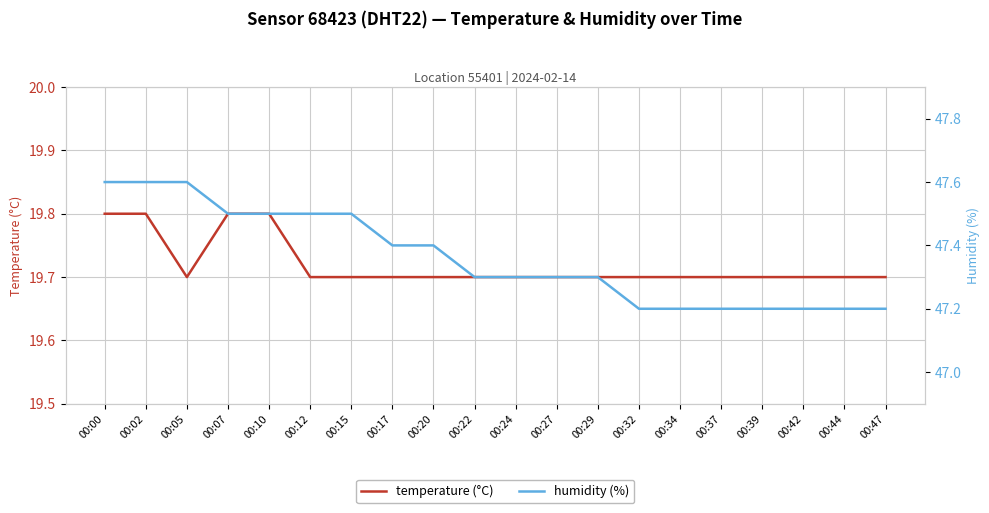

True or false: humidity (%) and temperature (°C) intersect in this chart.

False